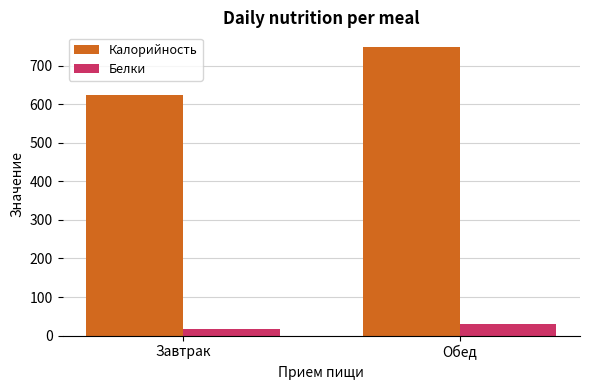

Which label corresponds to the smallest value in the chart?

Завтрак